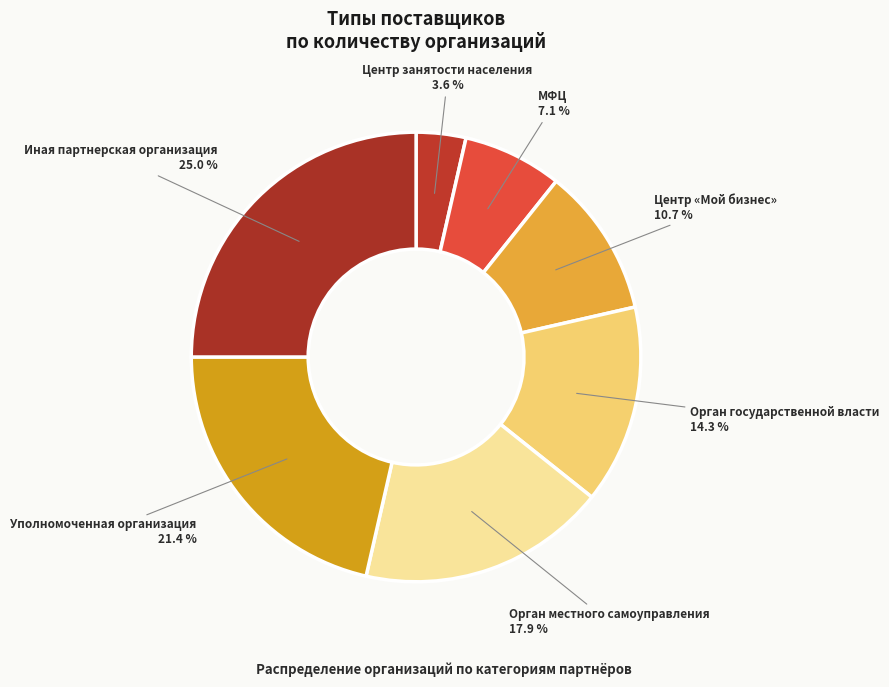

Count the number of slices in the pie.

7